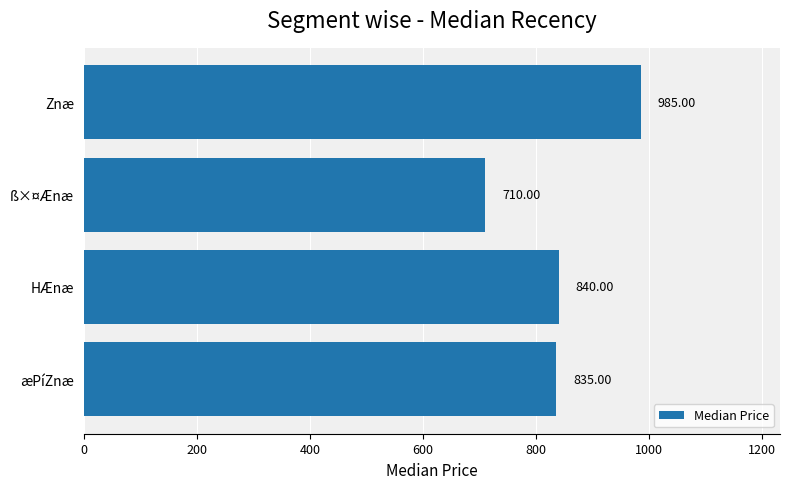

What is the ratio of the value at ß×¤Ænæ to the value at Znæ?

0.7